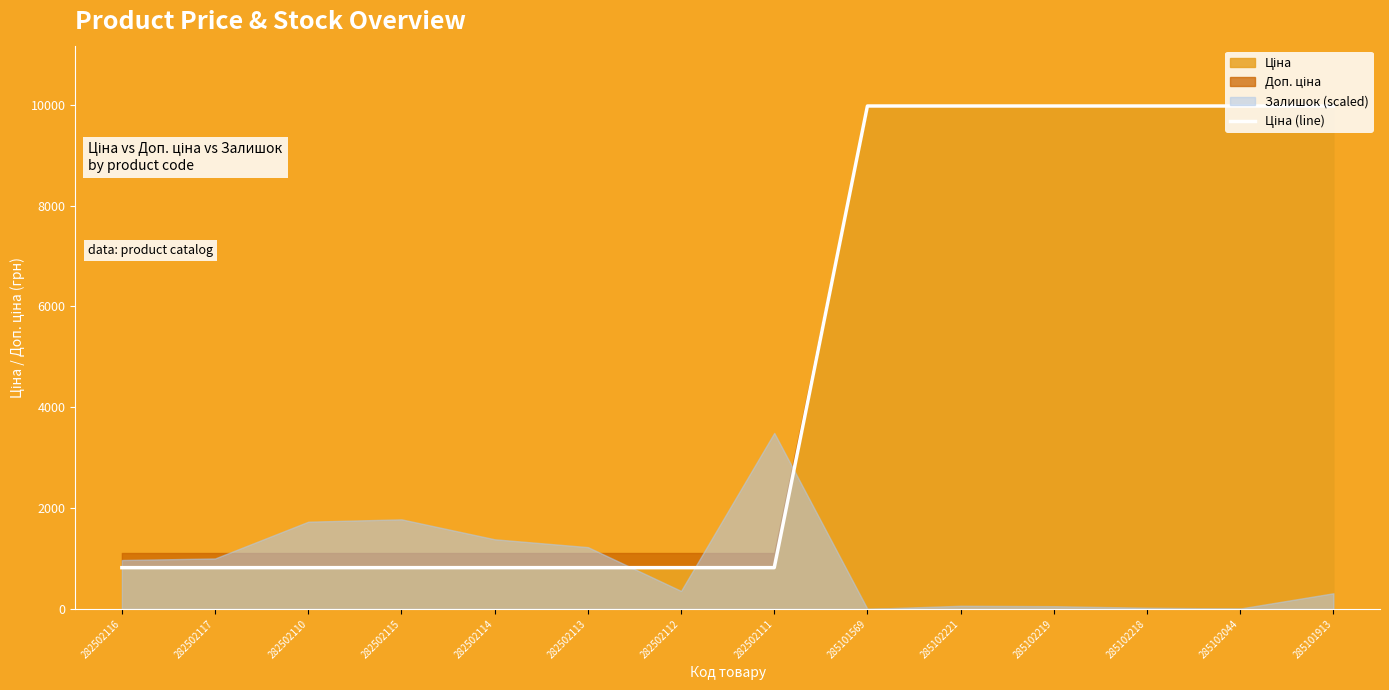

Is it true that the value at 285102044 is 9975.0?

True